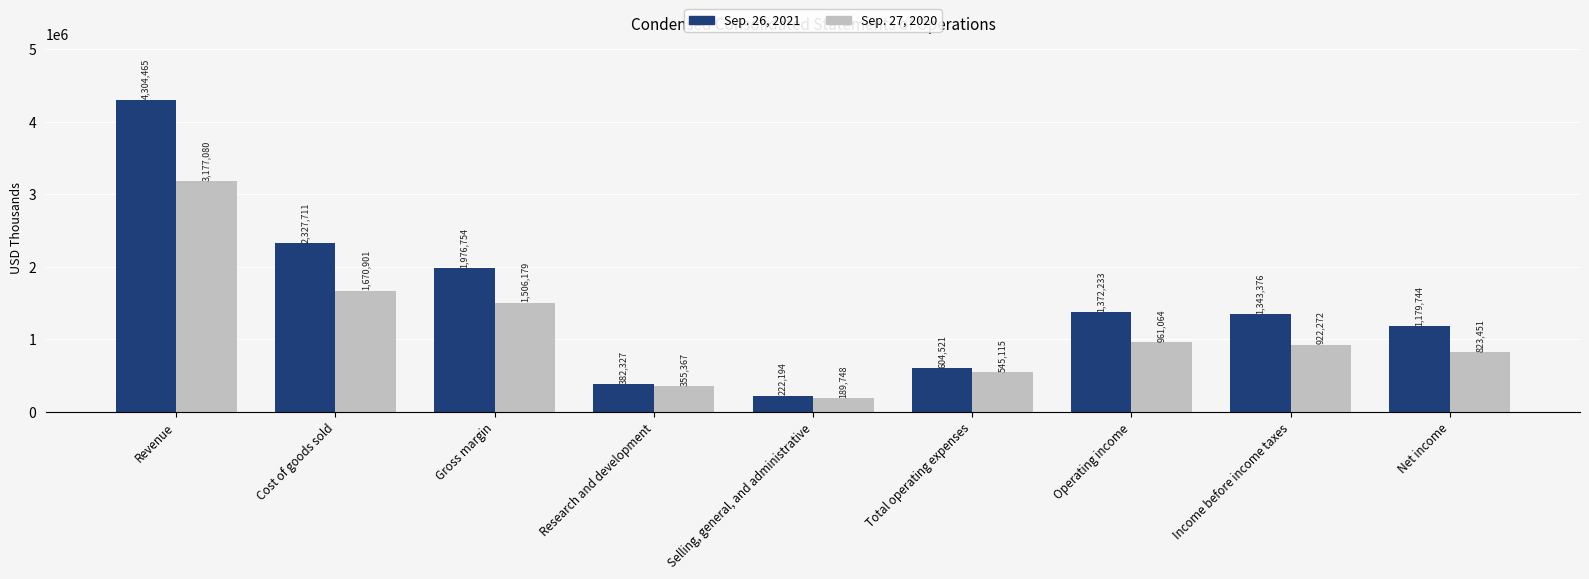

Reading left to right, extract all data points from this chart.

Sep. 26, 2021: Revenue=4304465	Cost of goods sold=2327711	Gross margin=1976754	Research and development=382327	Selling, general, and administrative=222194	Total operating expenses=604521	Operating income=1372233	Income before income taxes=1343376	Net income=1179744
Sep. 27, 2020: Revenue=3177080	Cost of goods sold=1670901	Gross margin=1506179	Research and development=355367	Selling, general, and administrative=189748	Total operating expenses=545115	Operating income=961064	Income before income taxes=922272	Net income=823451